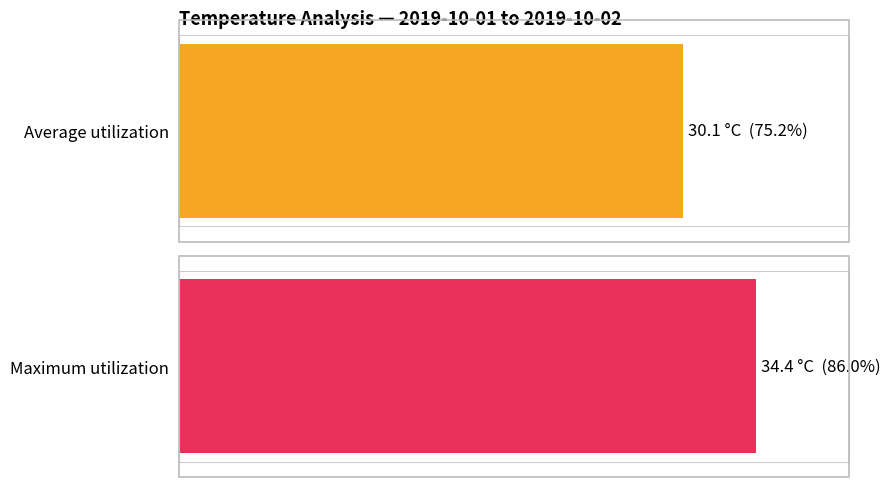

Does the chart contain stacked bars?

No